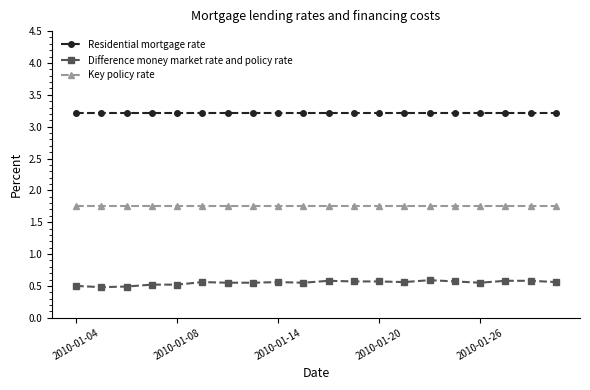

What is the greatest value displayed?

3.2